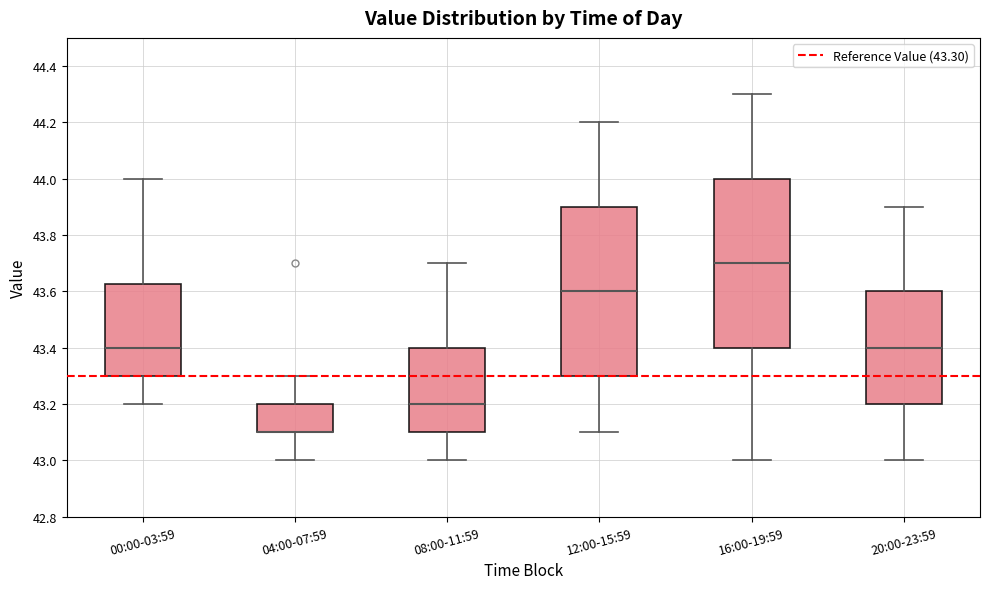

Where is the upper edge of the box for 08:00-11:59 on the y-axis? The values are not printed on the chart, so give them approximately, as read against the axis.

43.40